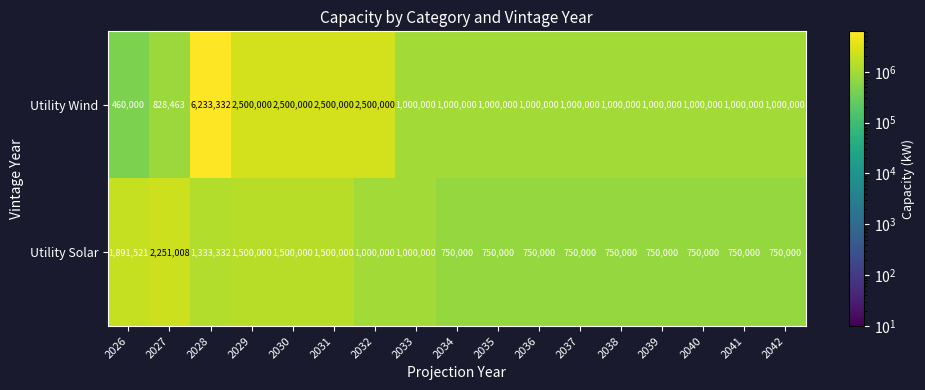

At how many categories does at least one series exceed 4778732?

1